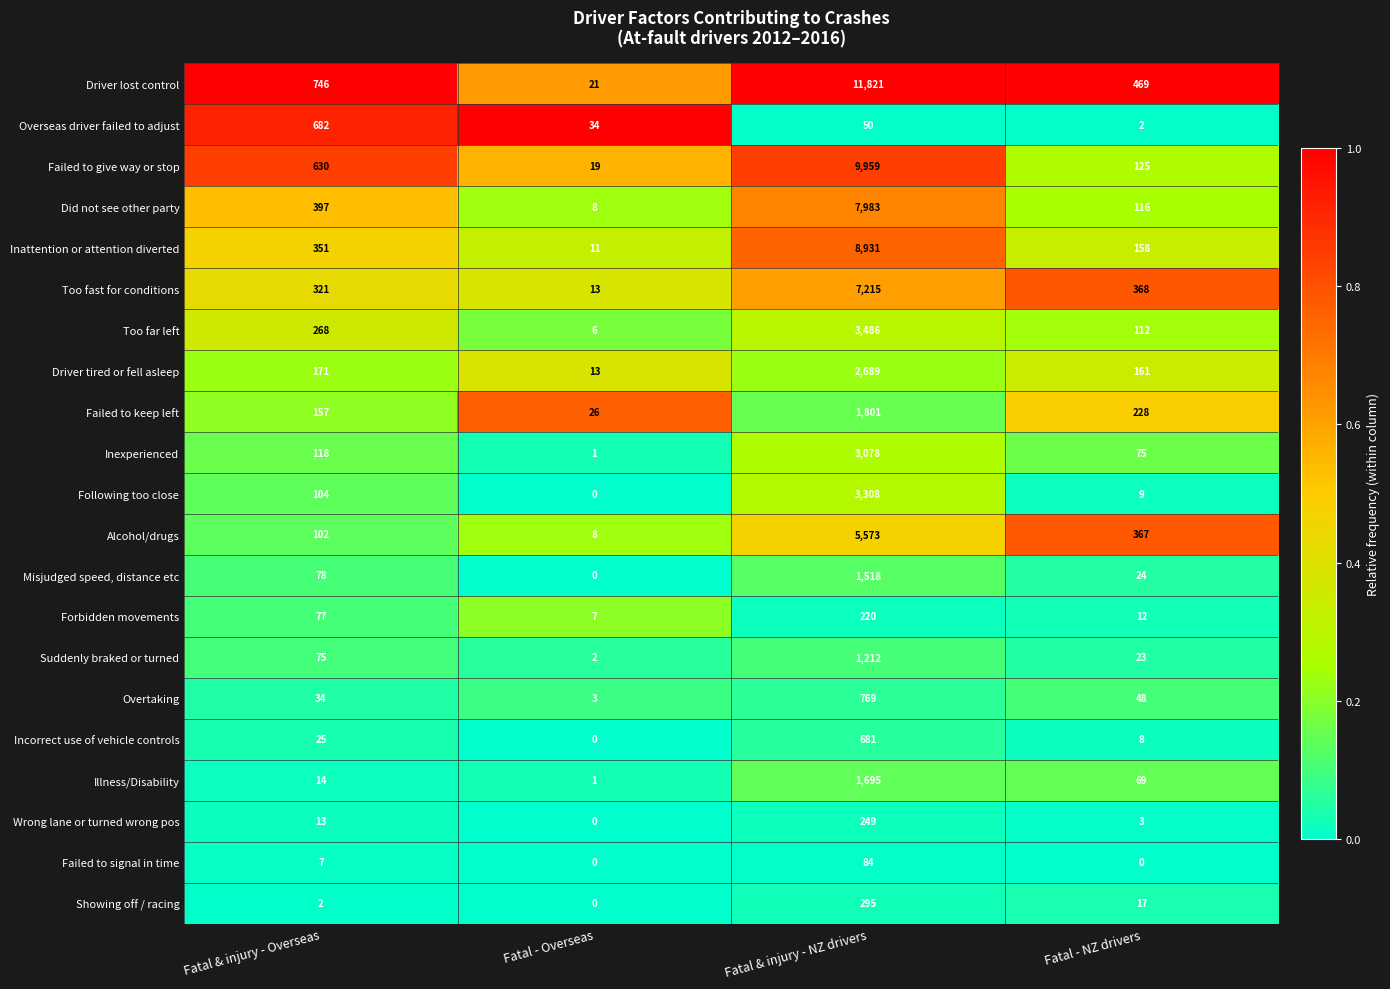

The Wrong lane or turned wrong pos series shows -164 at Fatal - Overseas. True or false?

False